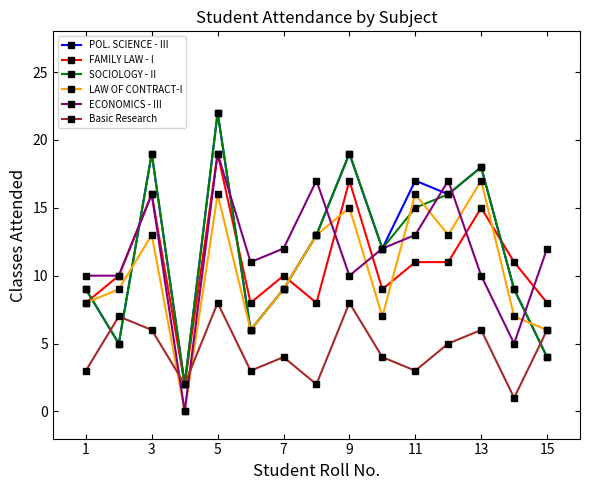

What is the maximum value shown in the chart?

22